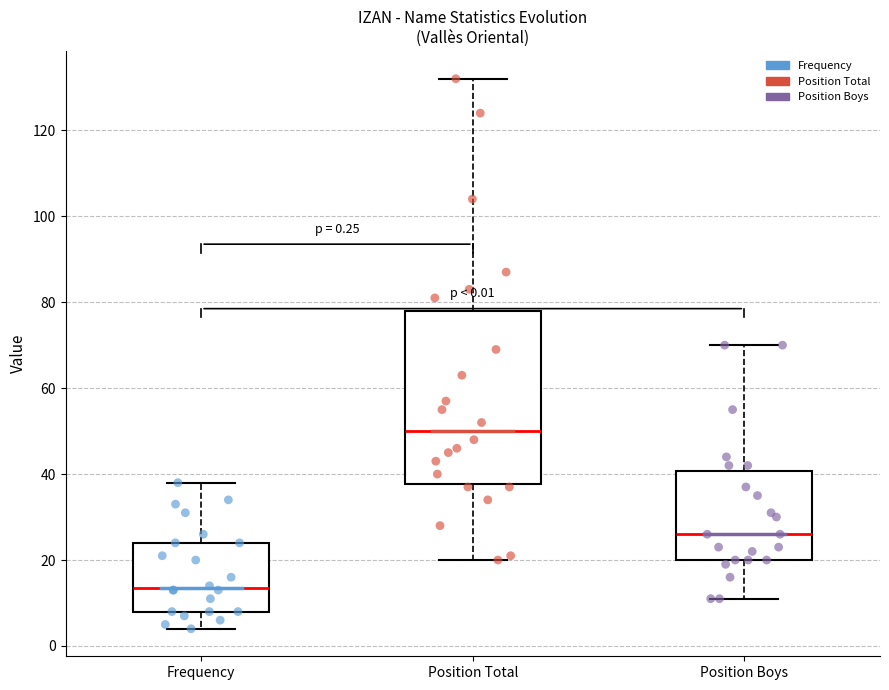

Which box's median line is the highest?

Position Total